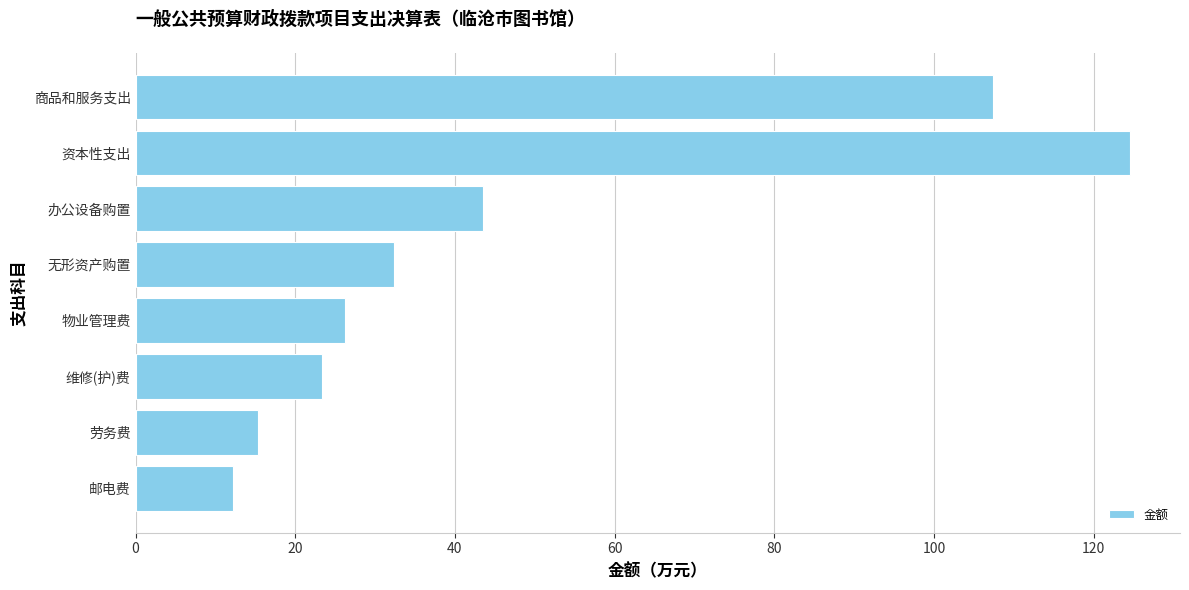

Which has a higher value, 资本性支出 or 物业管理费?

资本性支出